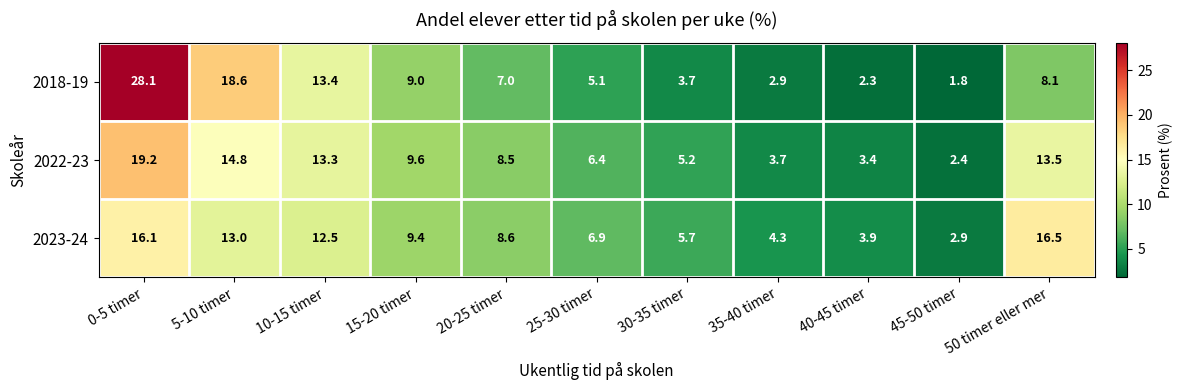

At how many categories does at least one series exceed 16?

3